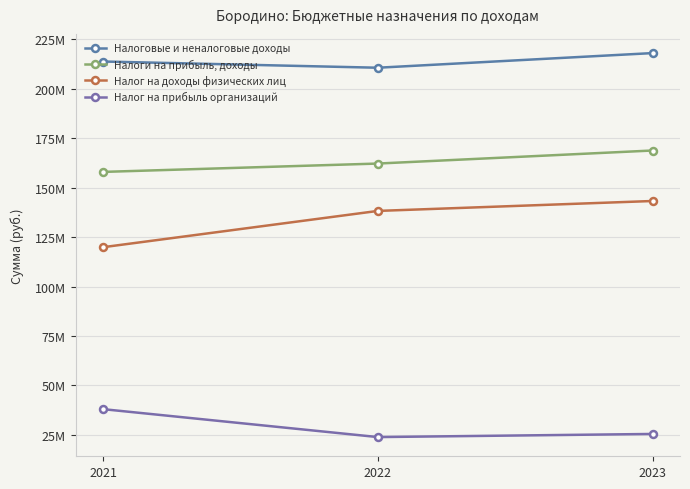

Reading left to right, extract all data points from this chart.

Налоговые и неналоговые доходы: 2021=213666559.5	2022=210521715.0	2023=217917654.1
Налоги на прибыль, доходы: 2021=157893809.9	2022=162112015.3	2023=168704794.8
Налог на доходы физических лиц: 2021=119858357.0	2022=138181617.8	2023=143194991.1
Налог на прибыль организаций: 2021=38035452.9	2022=23930397.4	2023=25509803.7